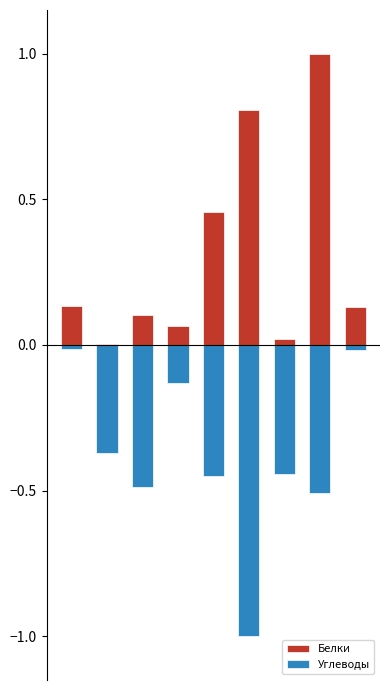

Reading left to right, extract all data points from this chart.

Белки: 0.1	0.0	0.1	0.1	0.5	0.8	0.0	1.0	0.1
Углеводы: -0.0	-0.4	-0.5	-0.1	-0.5	-1.0	-0.4	-0.5	-0.0